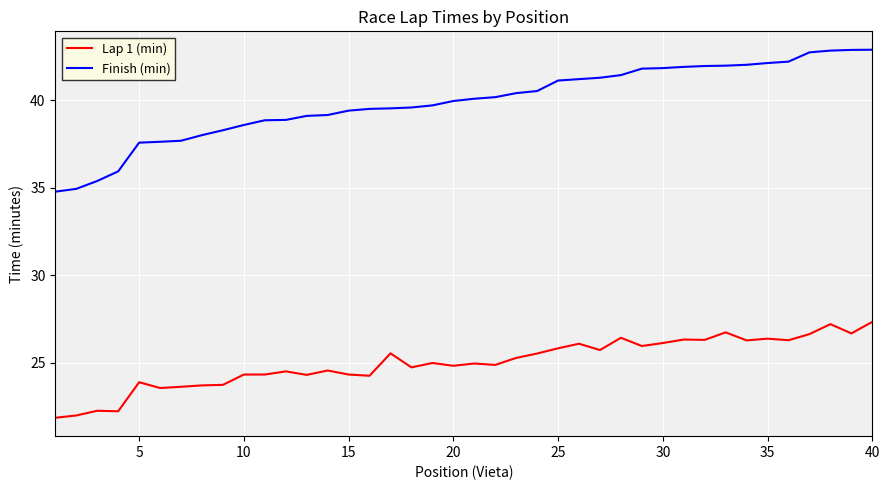

What is the difference between the maximum and minimum values in the Lap 1 (min) series?

5.5